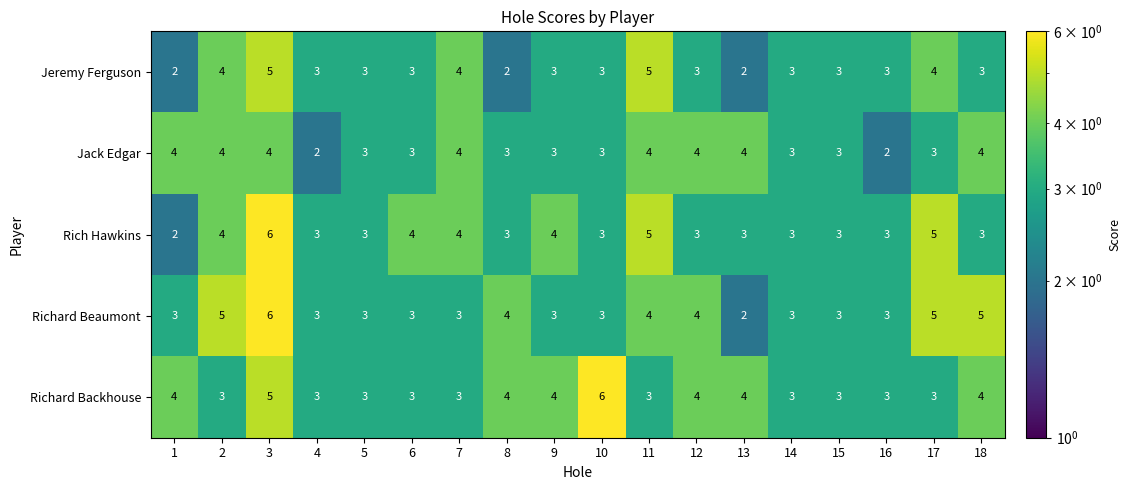

At which category is the sum across all series the highest?

3